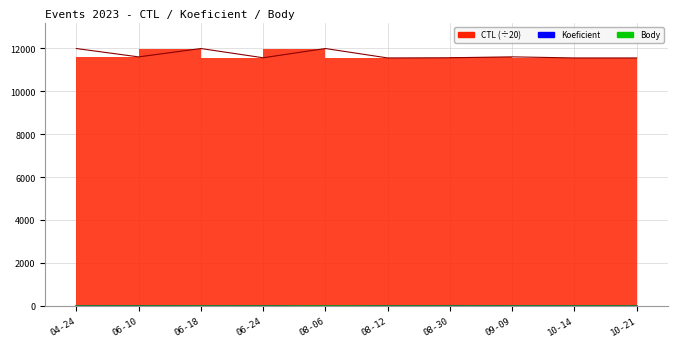

Rank the series by their maximum value, from highest to lowest.

CTL, Koeficient, Body